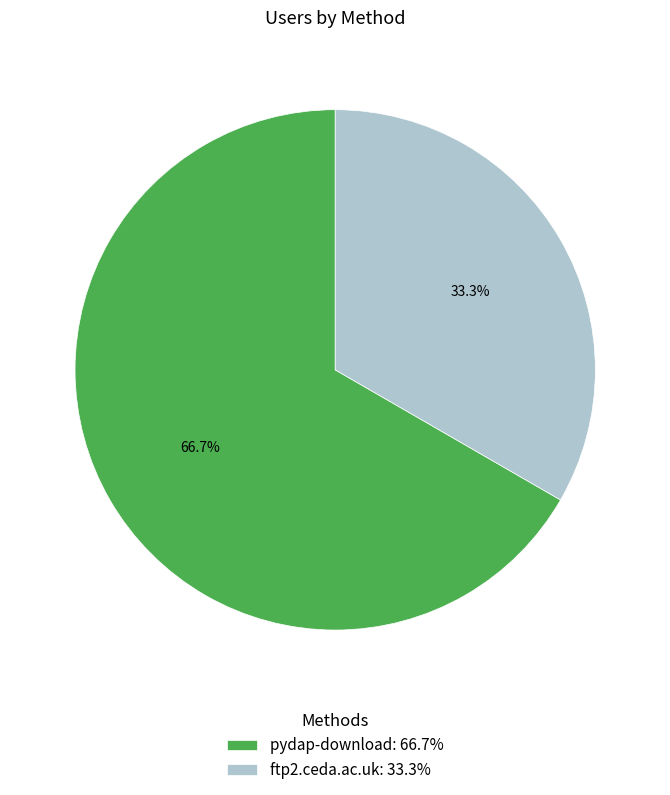

The ftp2.ceda.ac.uk slice represents 33% of the pie. True or false?

True